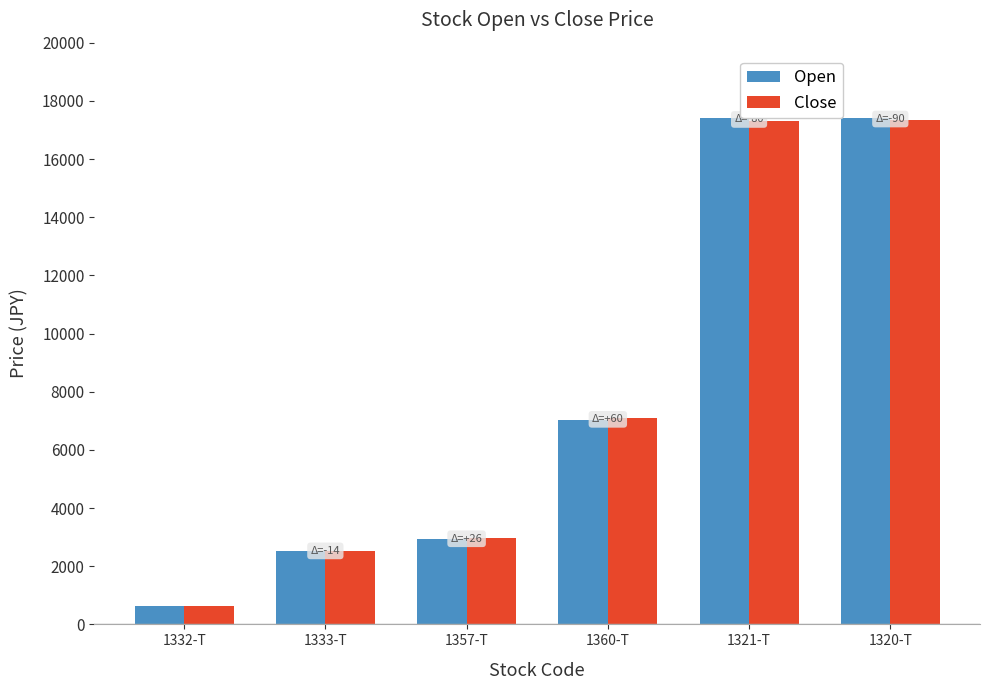

What is the average value of the Open series?

7988